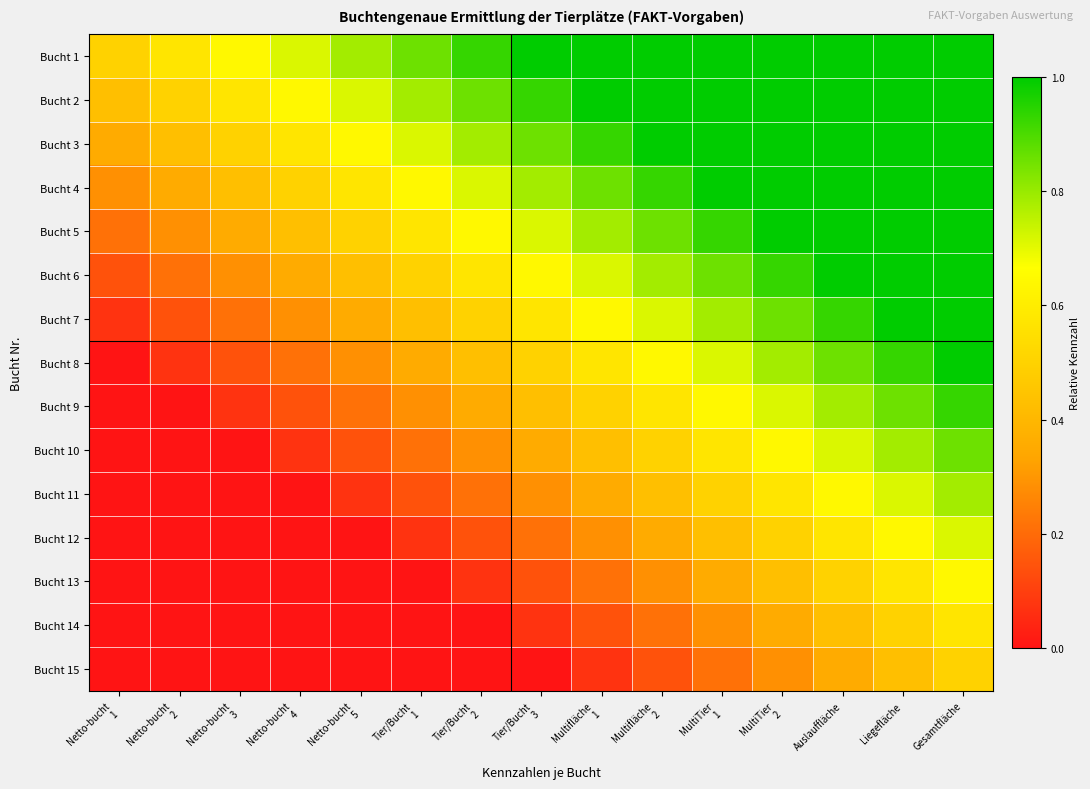

Which label corresponds to the largest value in the chart?

Tier/Bucht
3